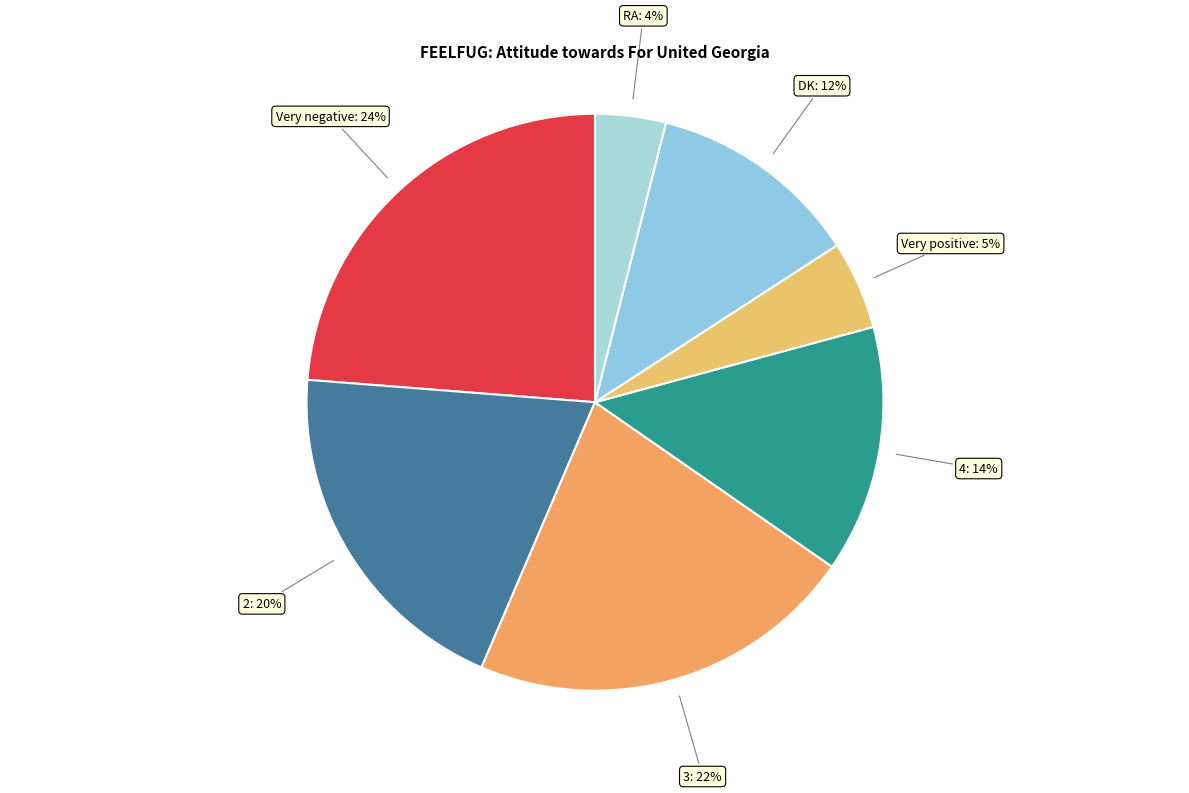

How many slices are in this pie chart?

7